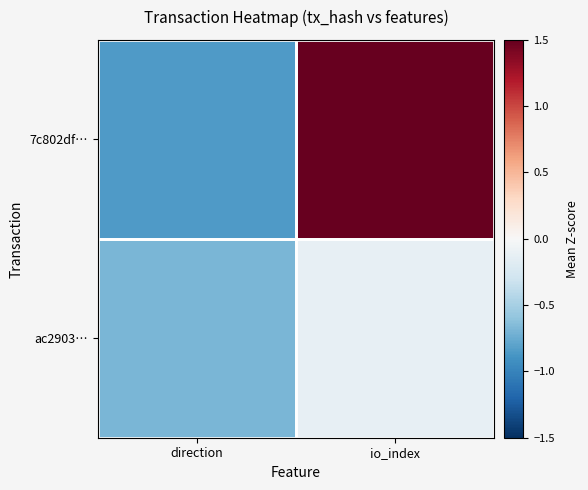

What is the total value across all series at io_index?

1.5